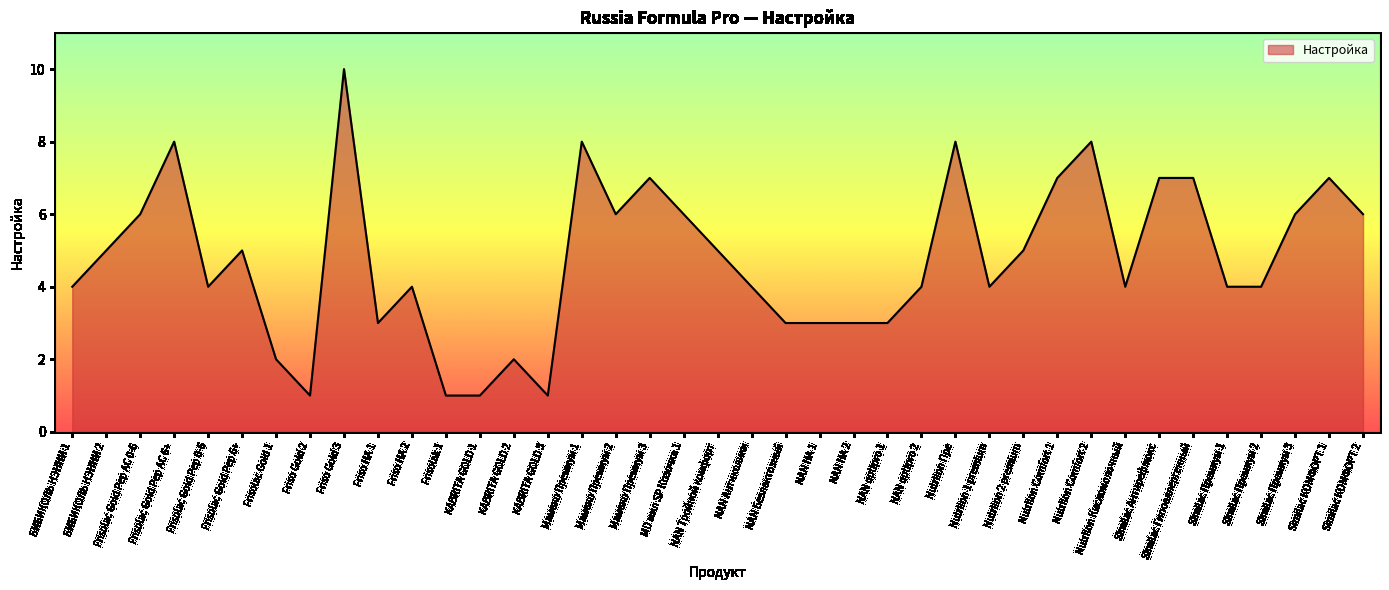

True or false: the data shows 4 at Frisolac Gold Pep 0-6.

True